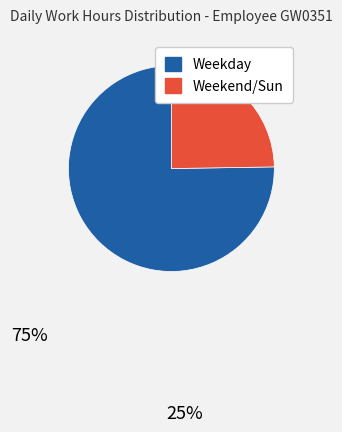

Is there any slice that represents more than half of the pie?

Yes